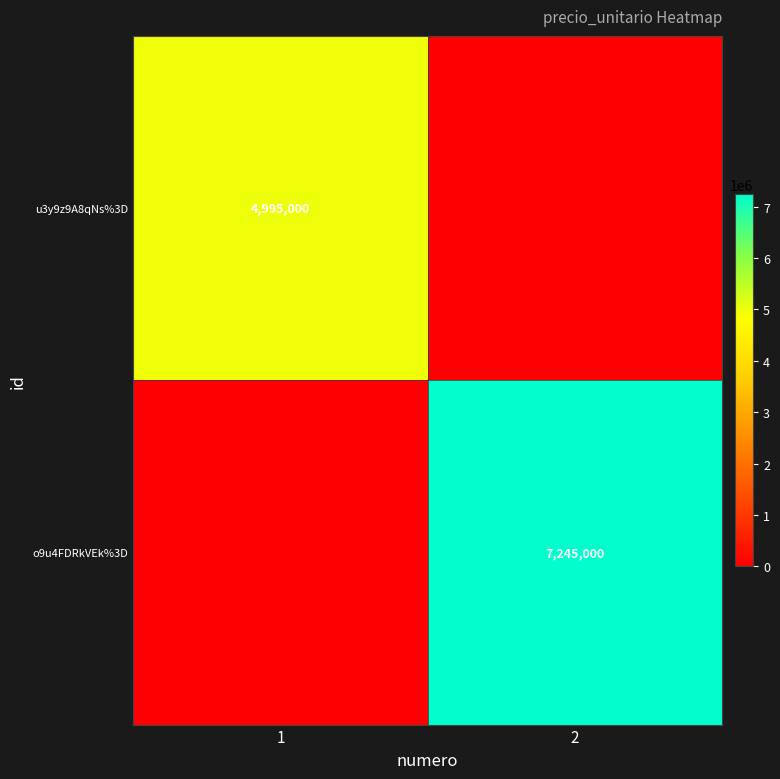

The u3y9z9A8qNs%3D series shows 4995000 at 1. True or false?

True